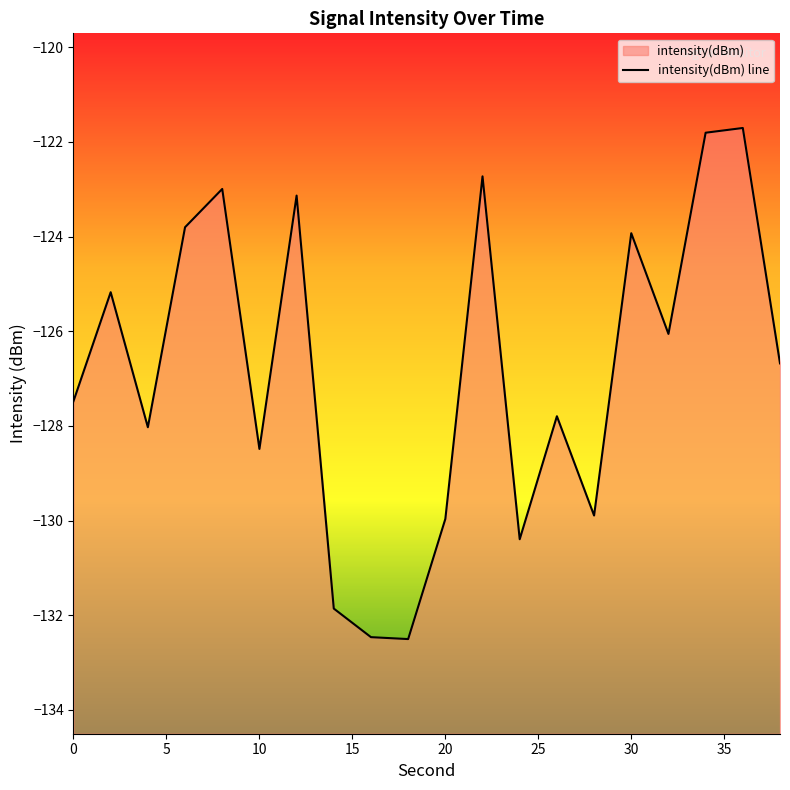

At which category does the data reach its first local valley?

4